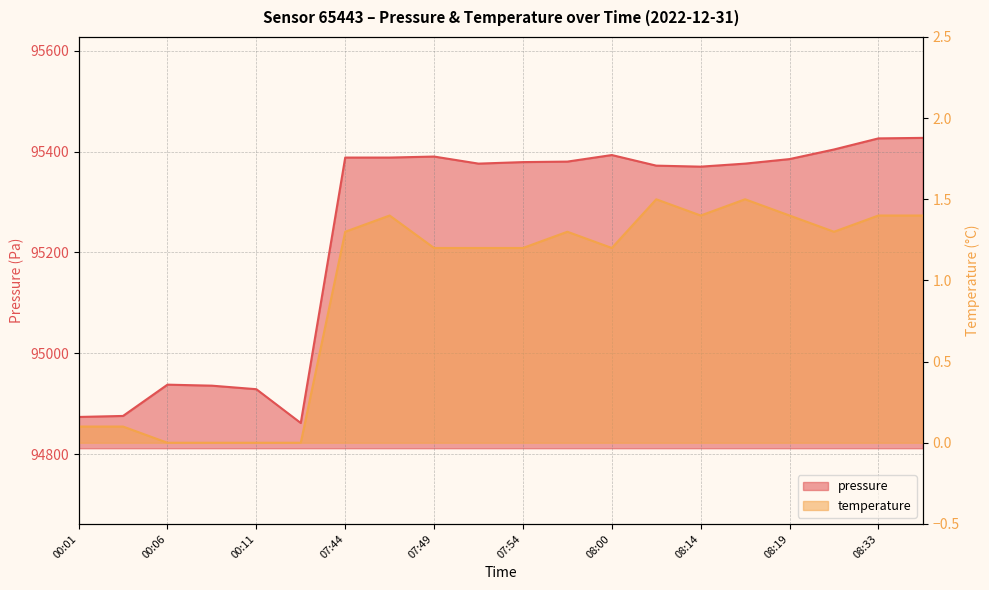

What position from the left is 08:14?

15